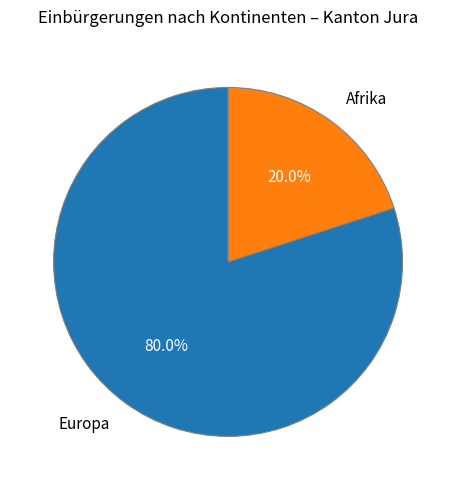

Which slice is the smallest?

Afrika